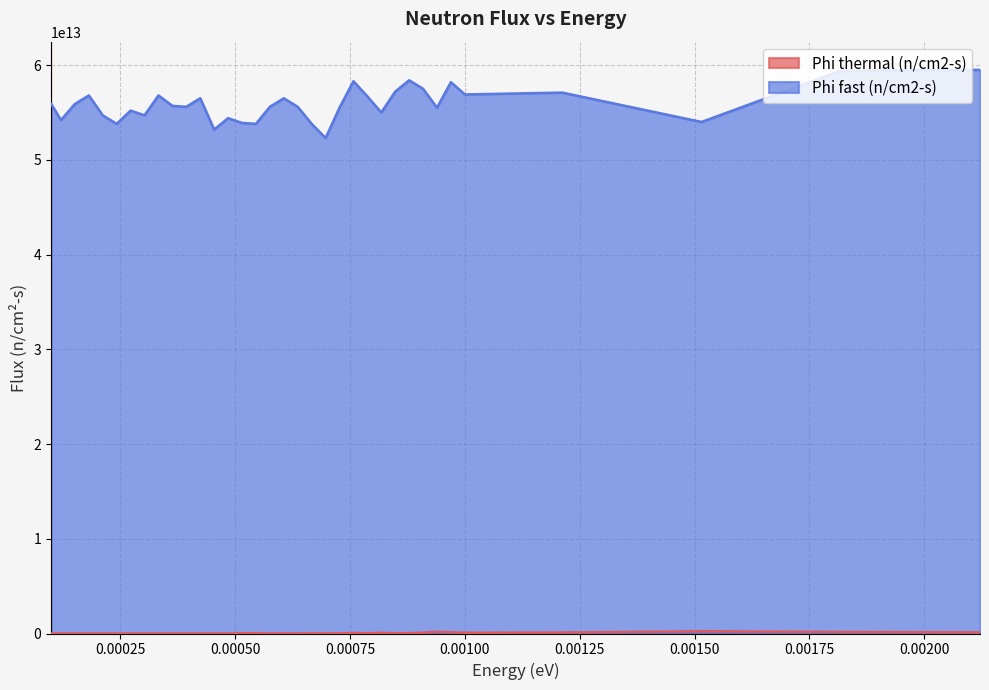

Where is the first local minimum for Phi fast (n/cm2-s)?

0.0001212121